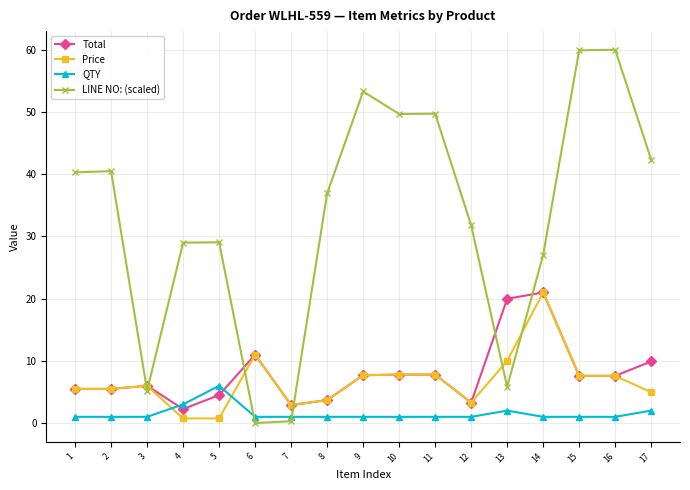

Between 8 and 9, which series saw the biggest shift?

LINE NO: (scaled)